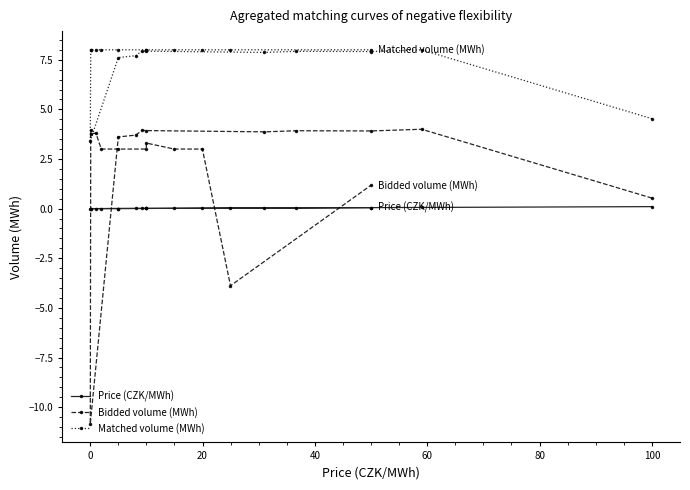

What is the difference between the highest and lowest values at 40?

7.9